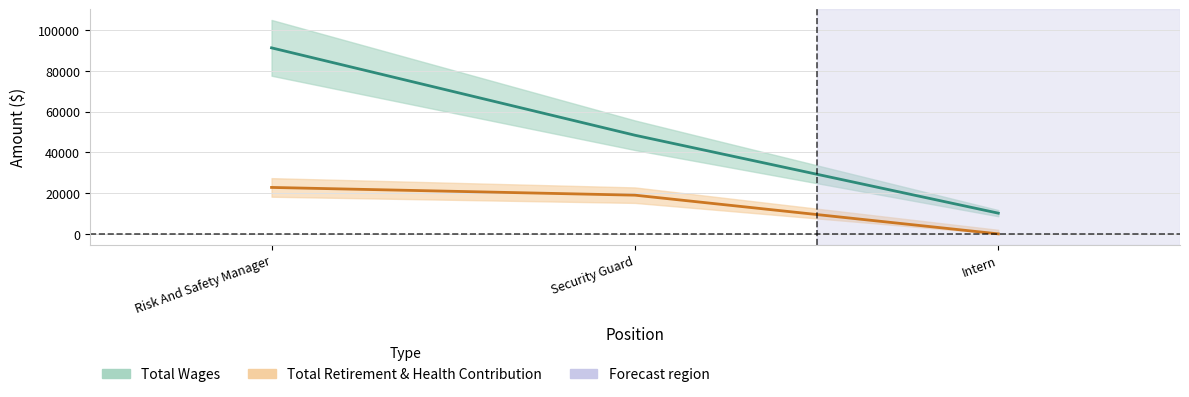

Between Security Guard and Risk And Safety Manager, which is larger?

Risk And Safety Manager